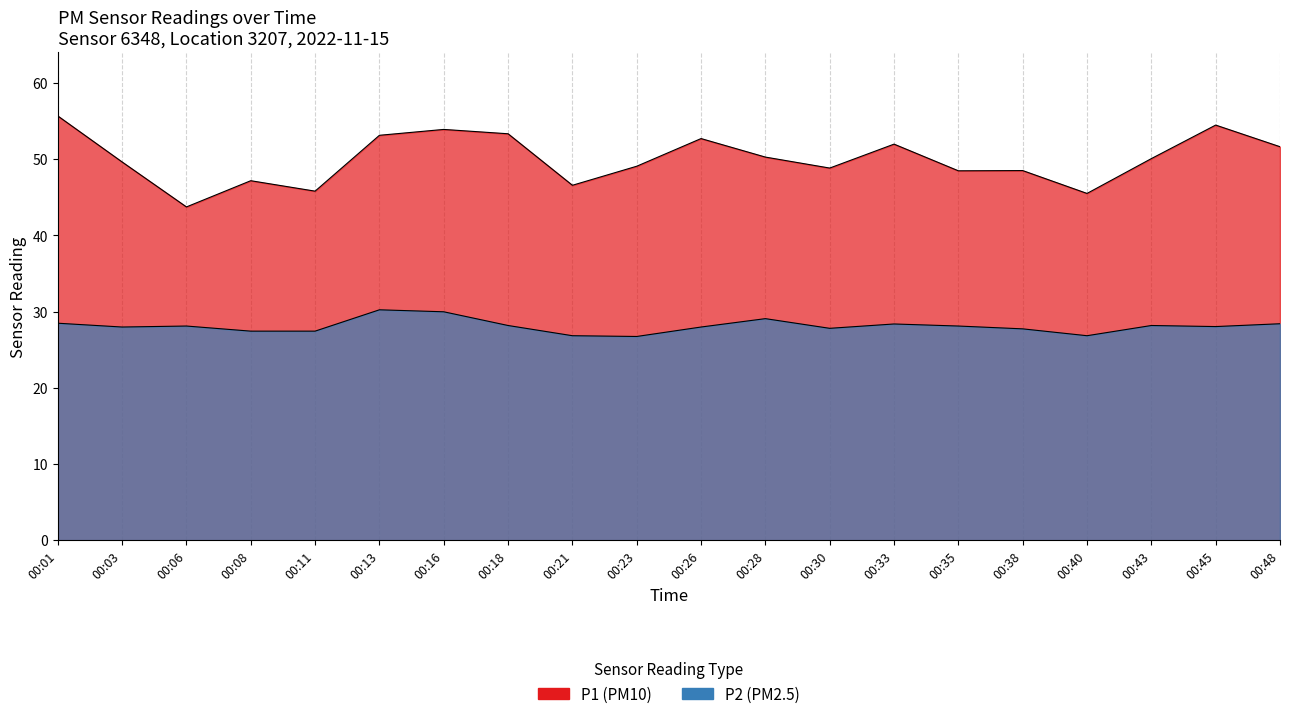

What is the average value of the P2 series?

28.1